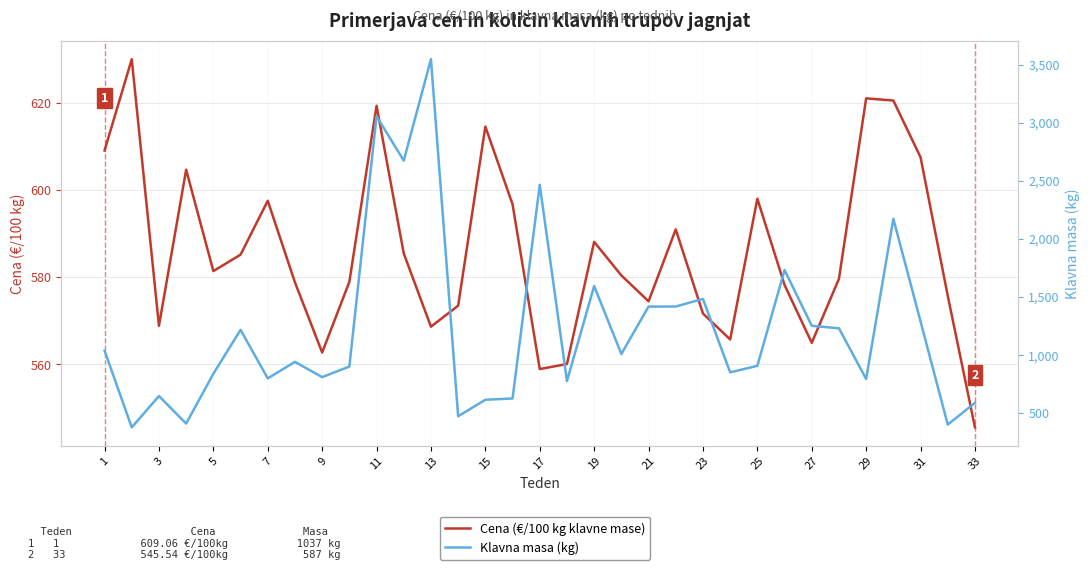

True or false: Cena (€/100 kg klavne mase) has a value of 116.1 at 19.

False